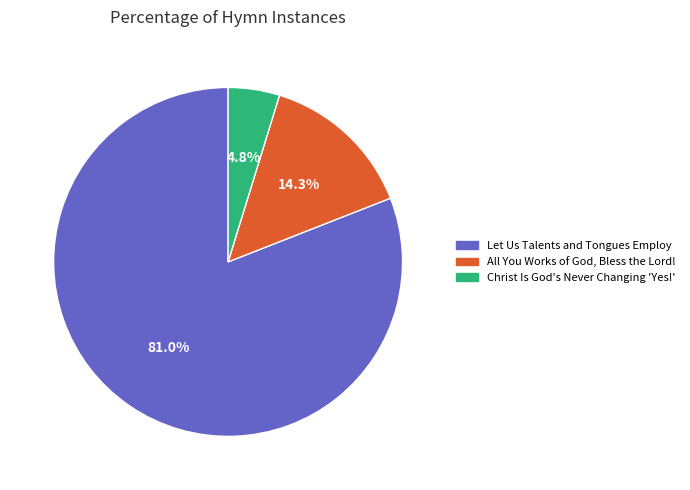

What is the ratio of the value at All You Works of God, Bless the Lord! to the value at Let Us Talents and Tongues Employ?

0.2